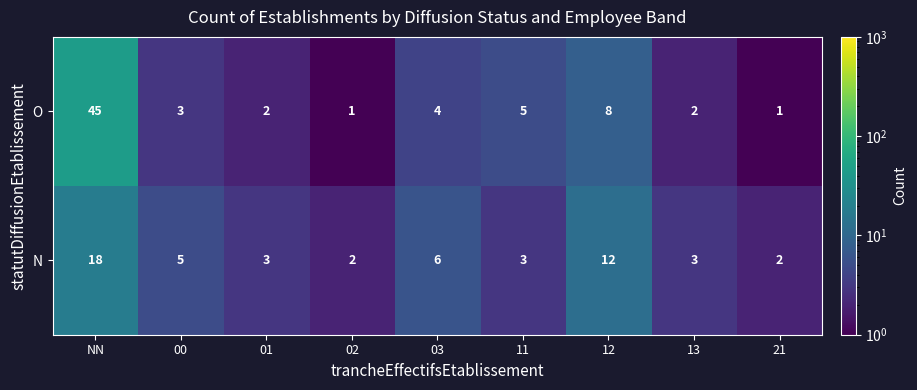

What is the difference between the maximum and minimum values in the O series?

44